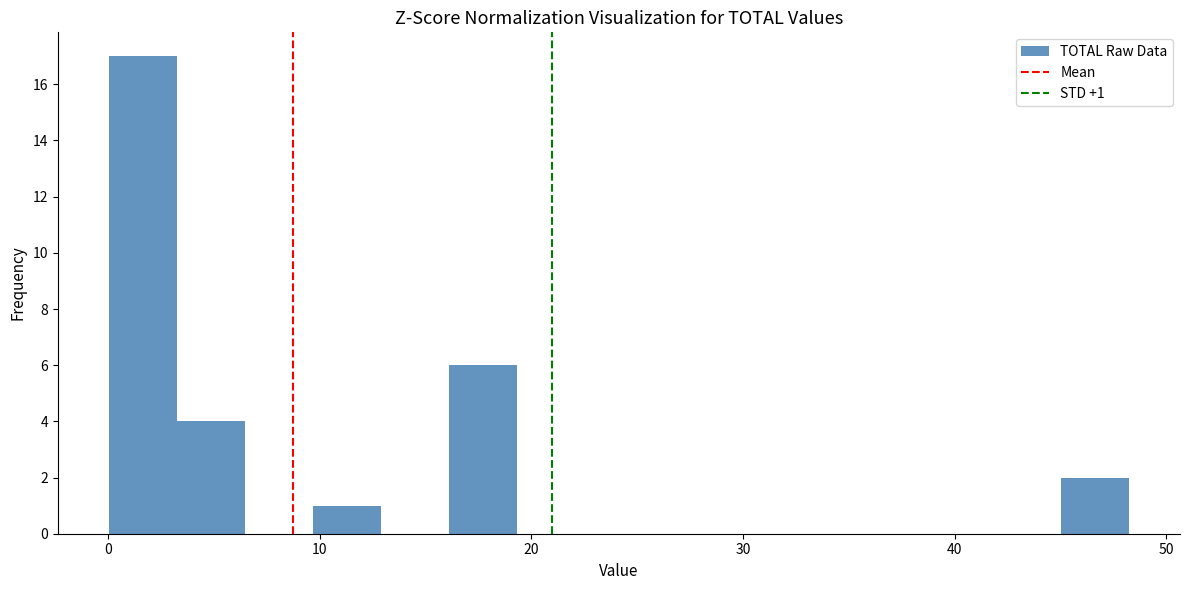

Read against the x-axis, roughly where is the centre of the tallest bar?

2